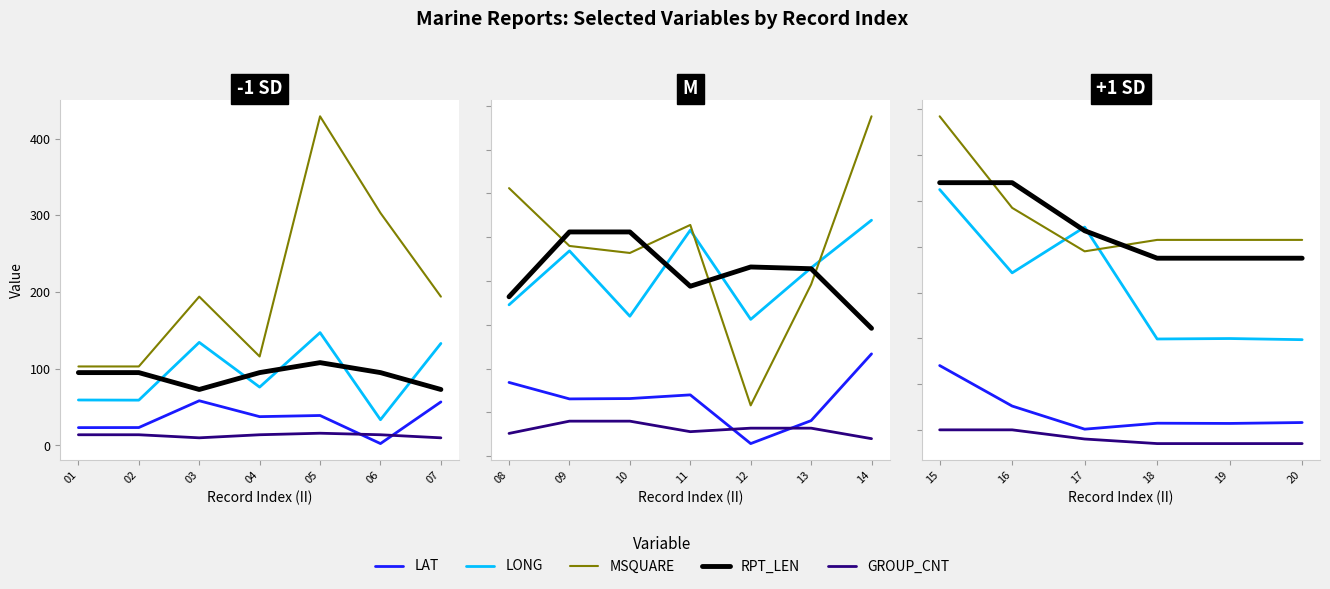

True or false: LAT and GROUP_CNT intersect in this chart.

False